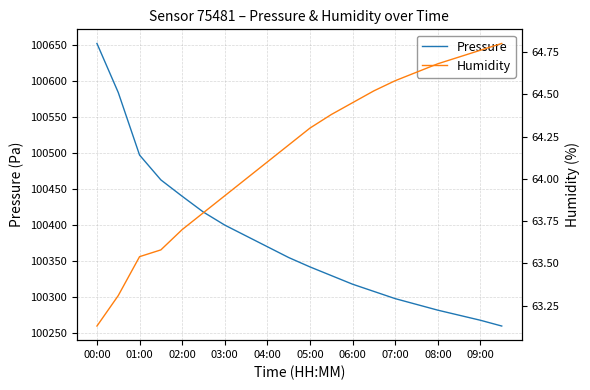

What is the value of the Humidity point at the 3rd from the left?

63.5